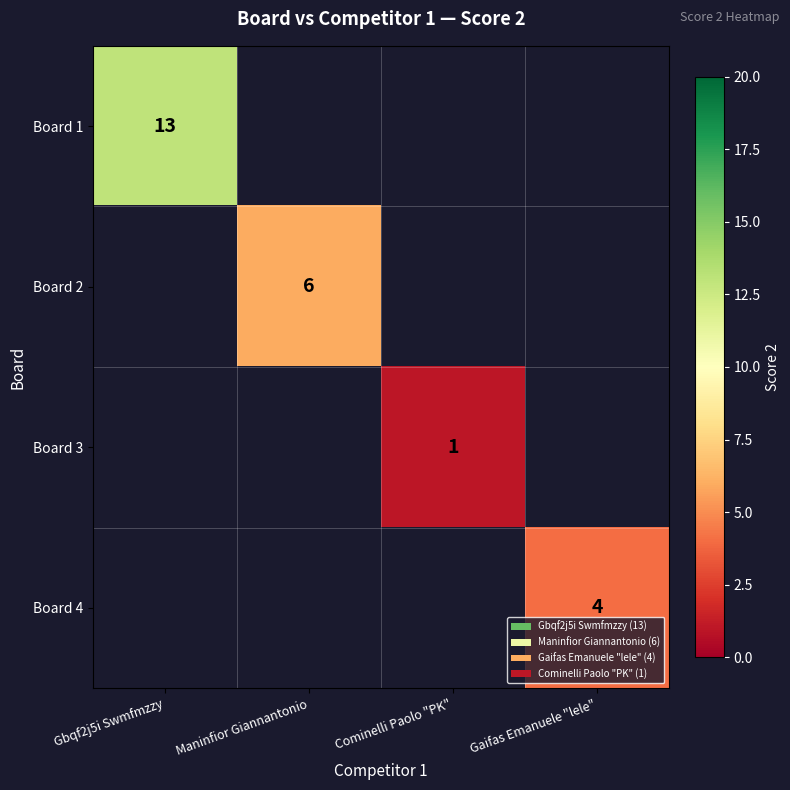

The value of Board 3 at Cominelli Paolo "PK" is 2. True or false?

False